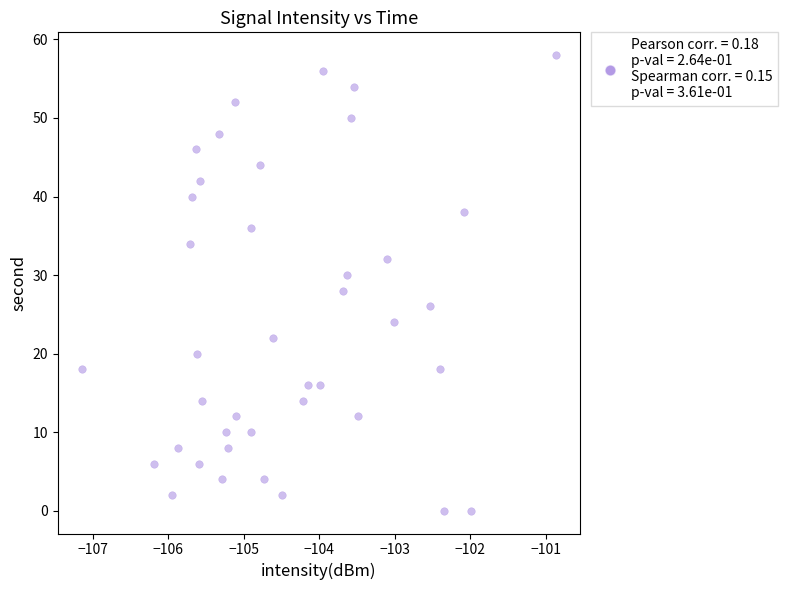

How many points are shown in the scatter plot?

40